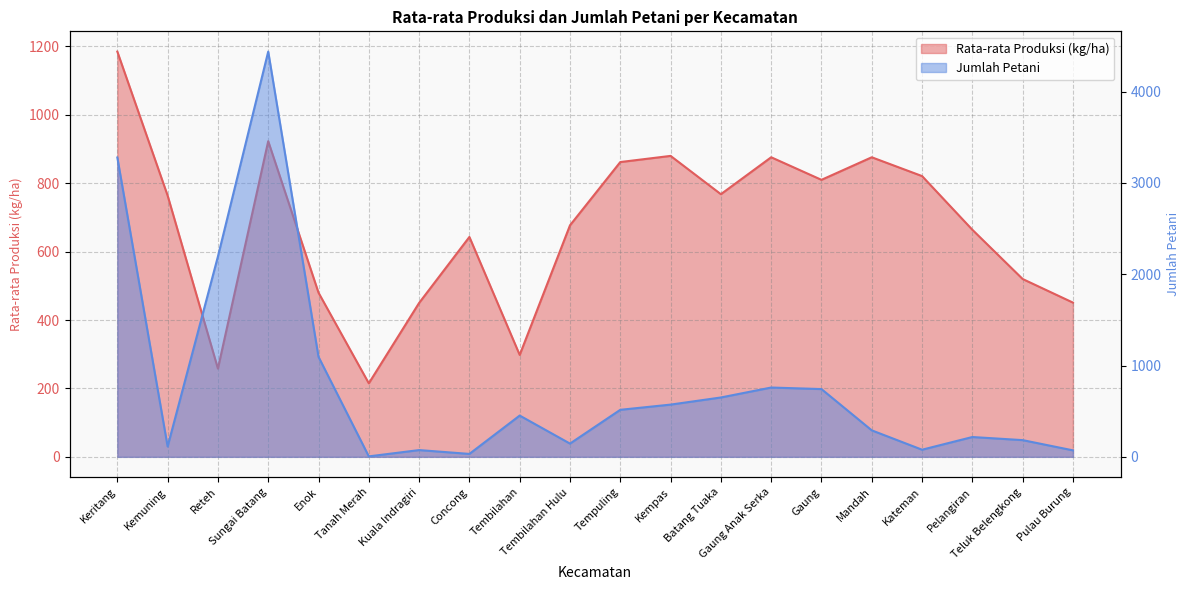

Which series has the largest total across all categories?

Jumlah Petani